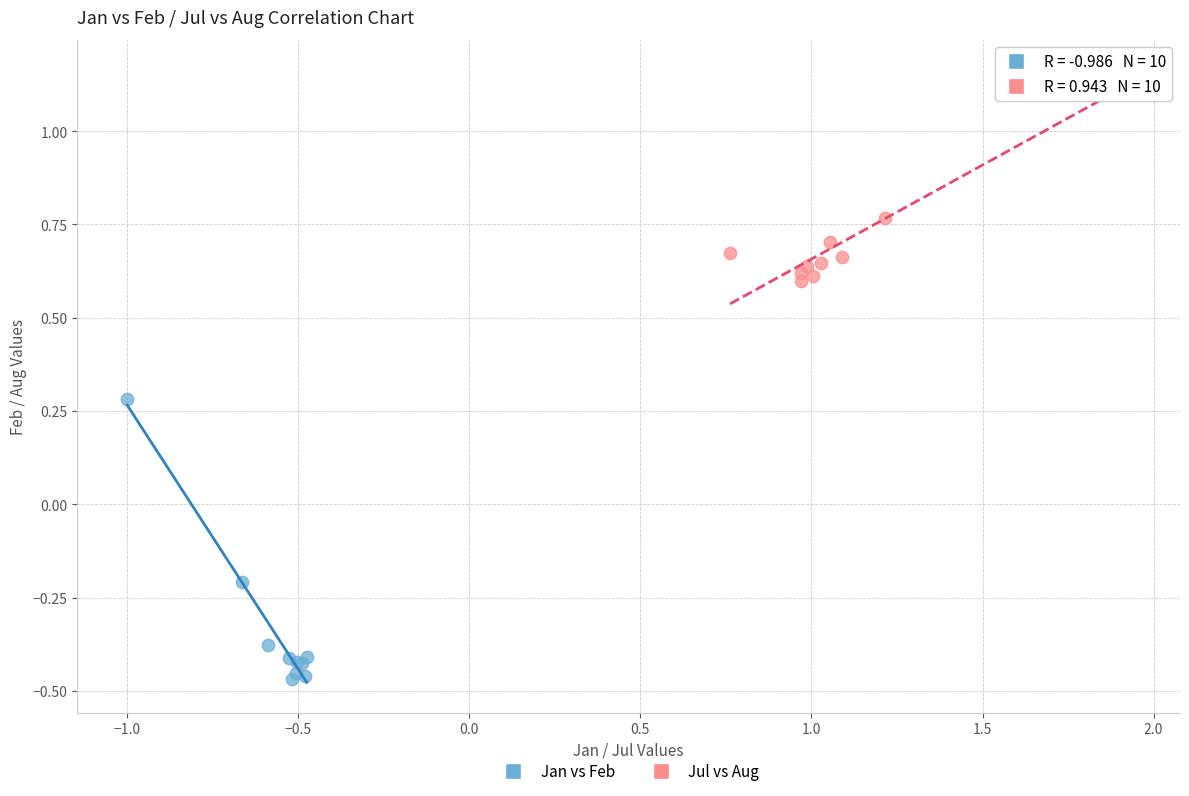

Which series contains the highest Y value?

Jul vs Aug